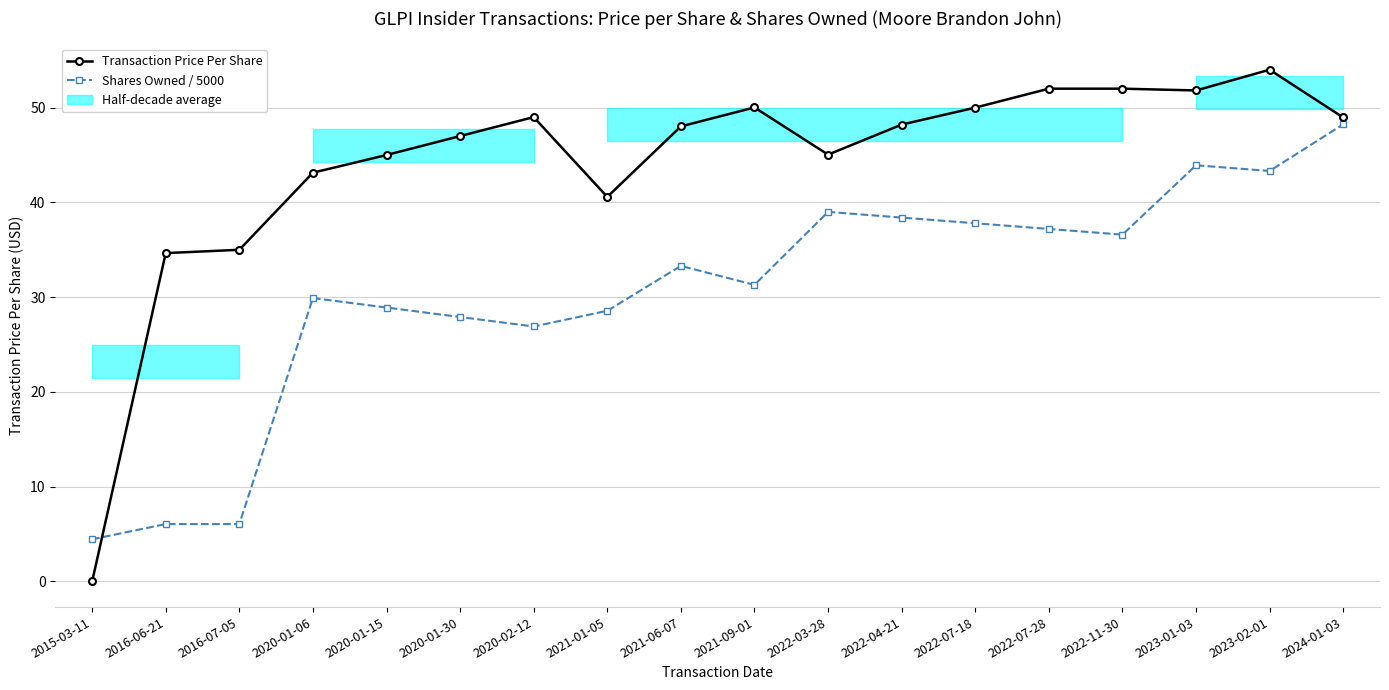

What is the sum of the Transaction Price Per Share values at 2015-03-11 and 2020-01-15?

45.0